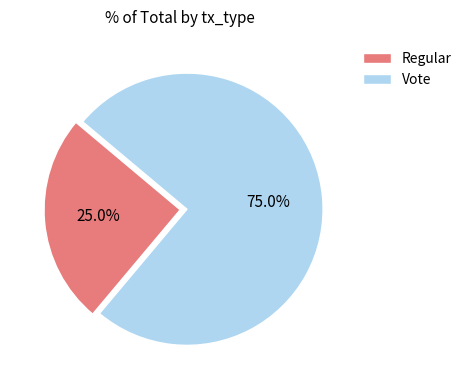

What portion of the pie excludes Regular?

75.0%